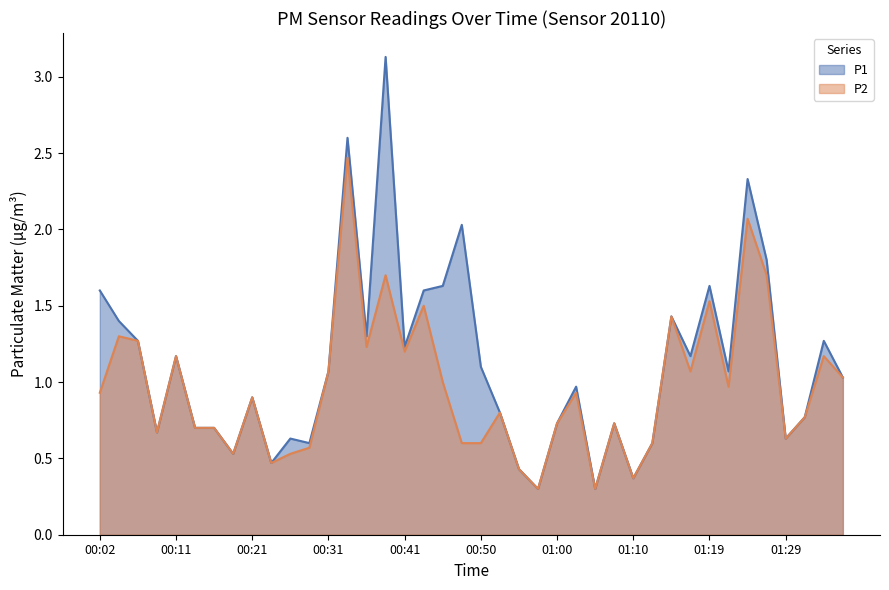

List the series in order of their overall mean, lowest first.

P2, P1